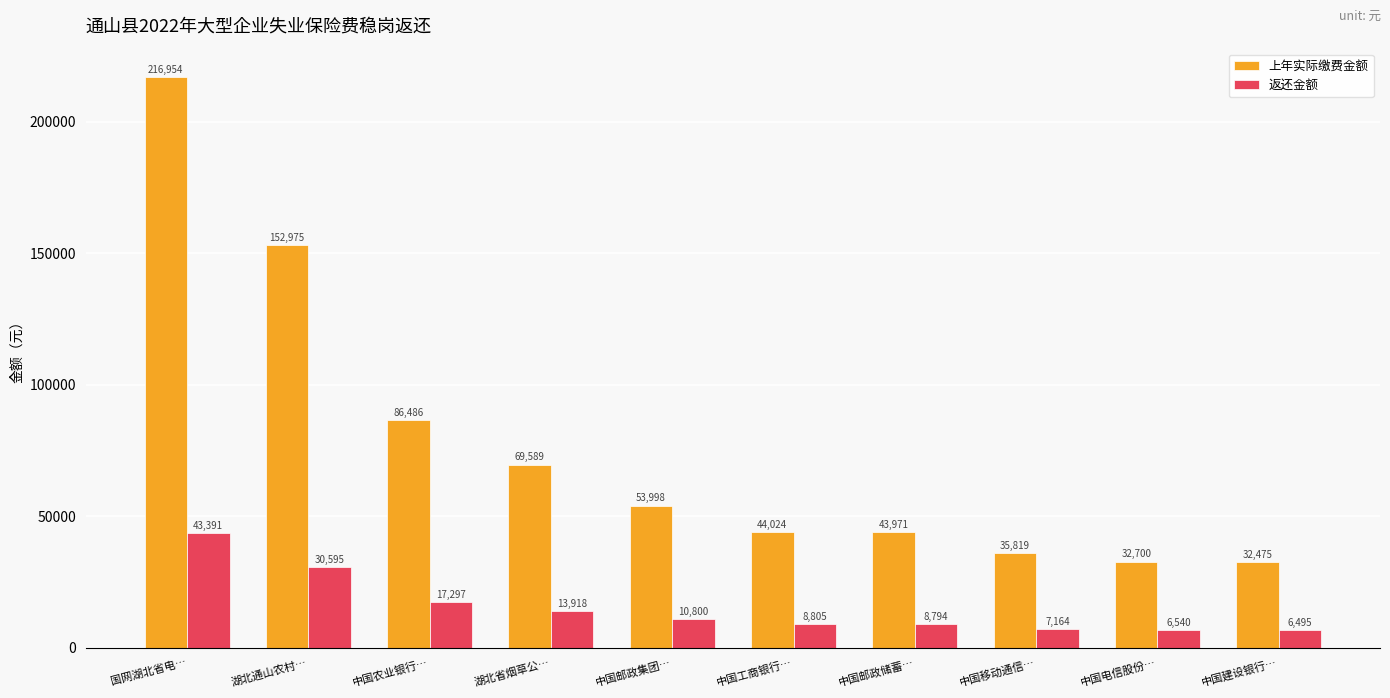

Is it true that 上年实际缴费金额 equals 52592 at 中国移动通信…?

False